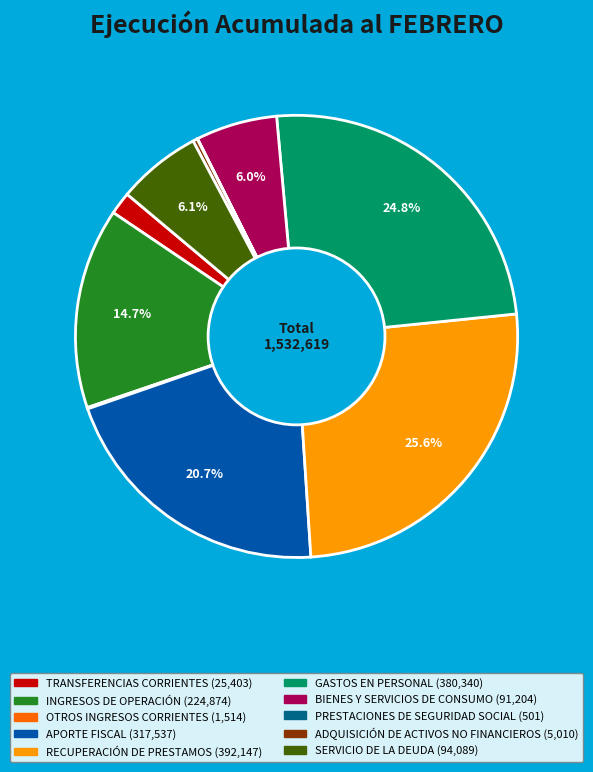

Which category has the biggest portion of the pie?

RECUPERACIÓN DE PRESTAMOS